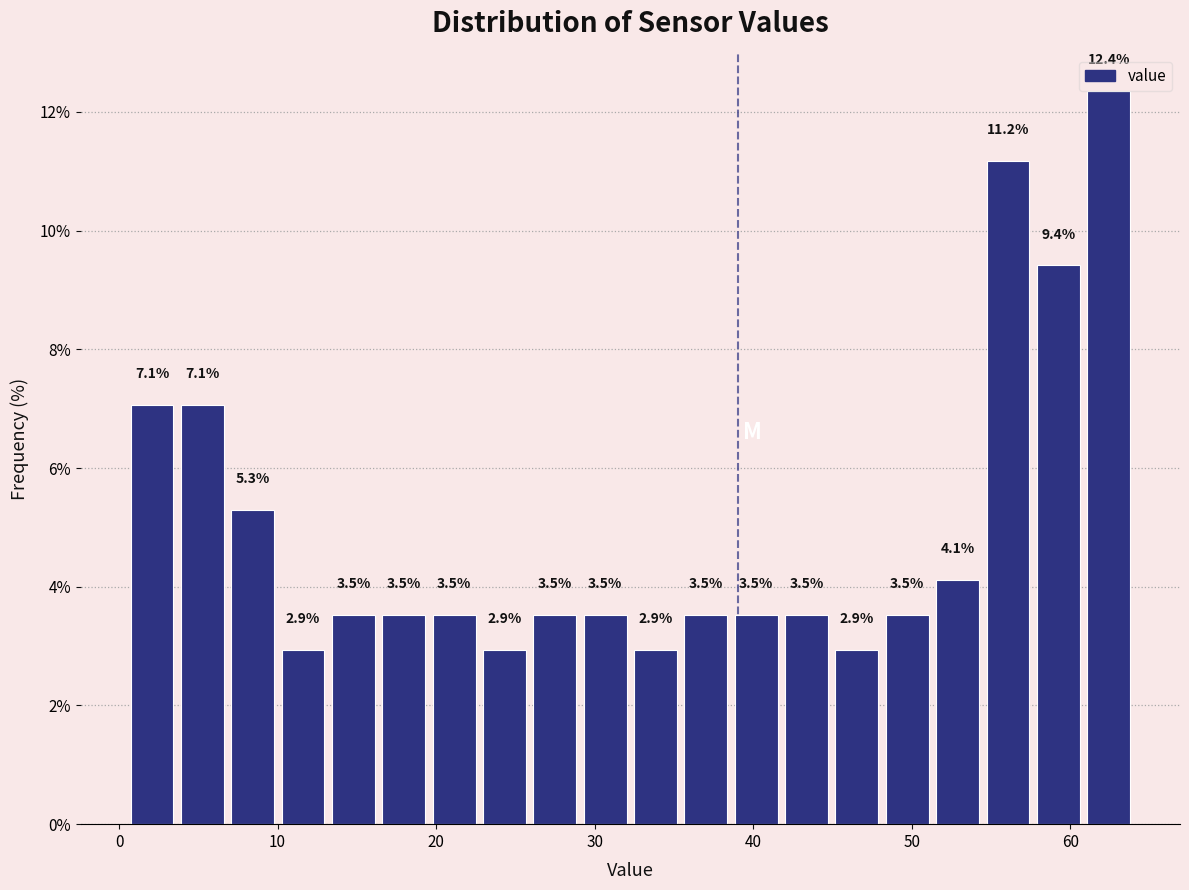

Around what value on the x-axis is the tallest bar? Give the approximate position of its centre, as read against the axis.

62